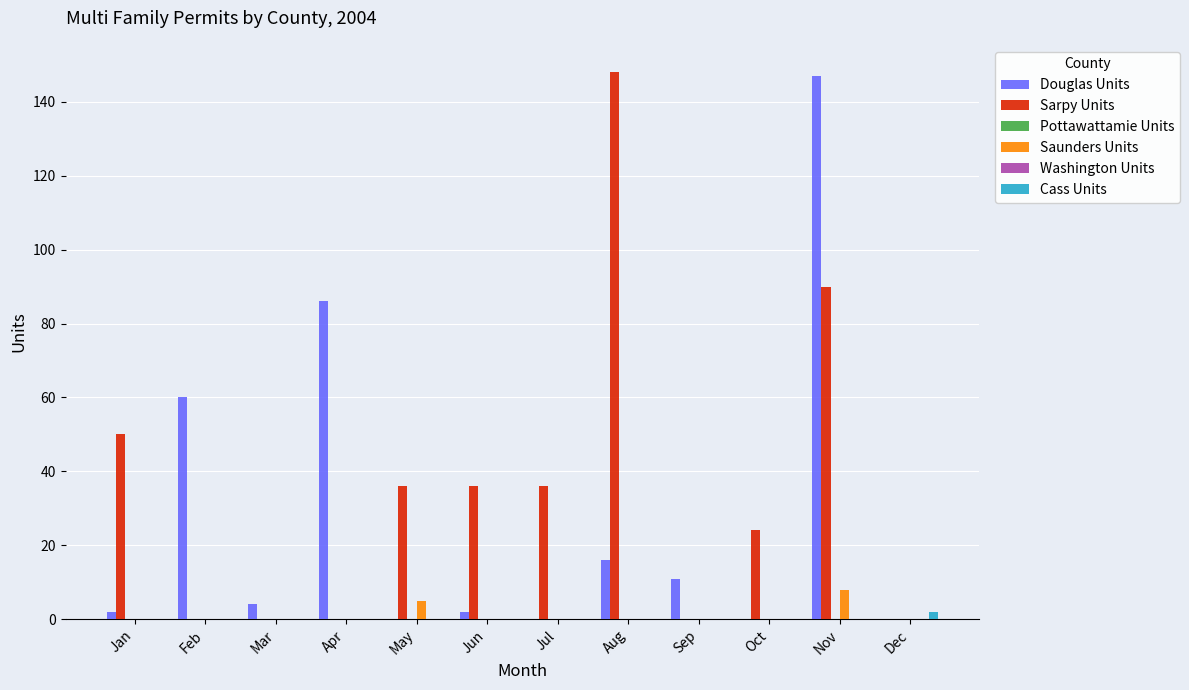

What is the spread (max minus min) of values at Aug?

148